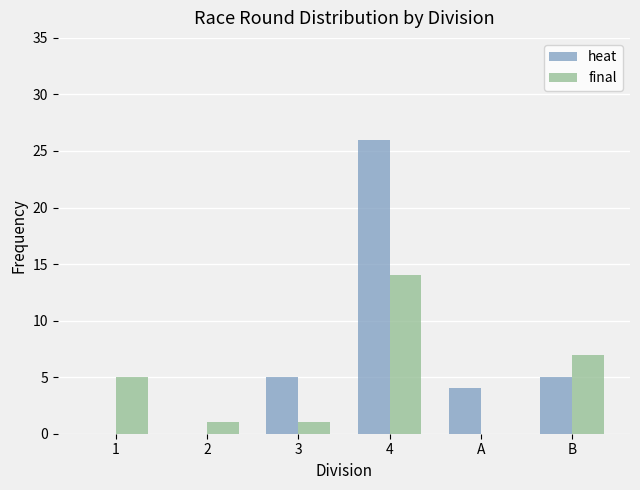

What are all the series names shown in the legend?

heat, final